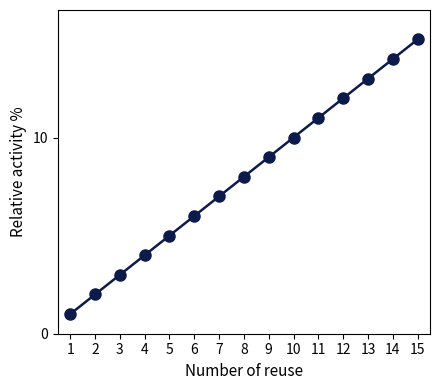

Count the number of categories in the chart.

15